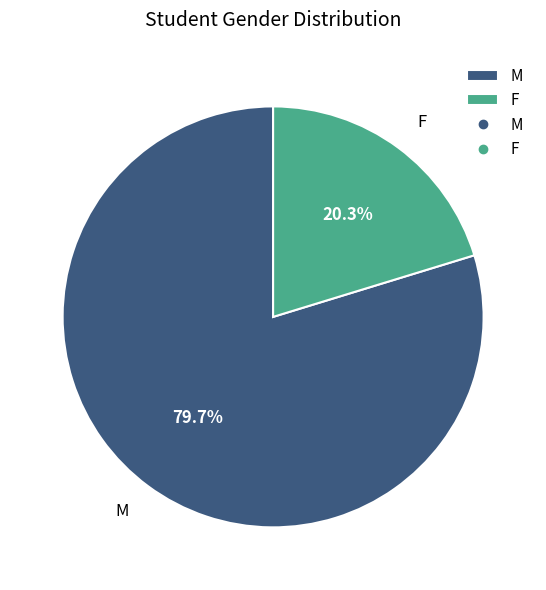

Which category has the biggest portion of the pie?

M